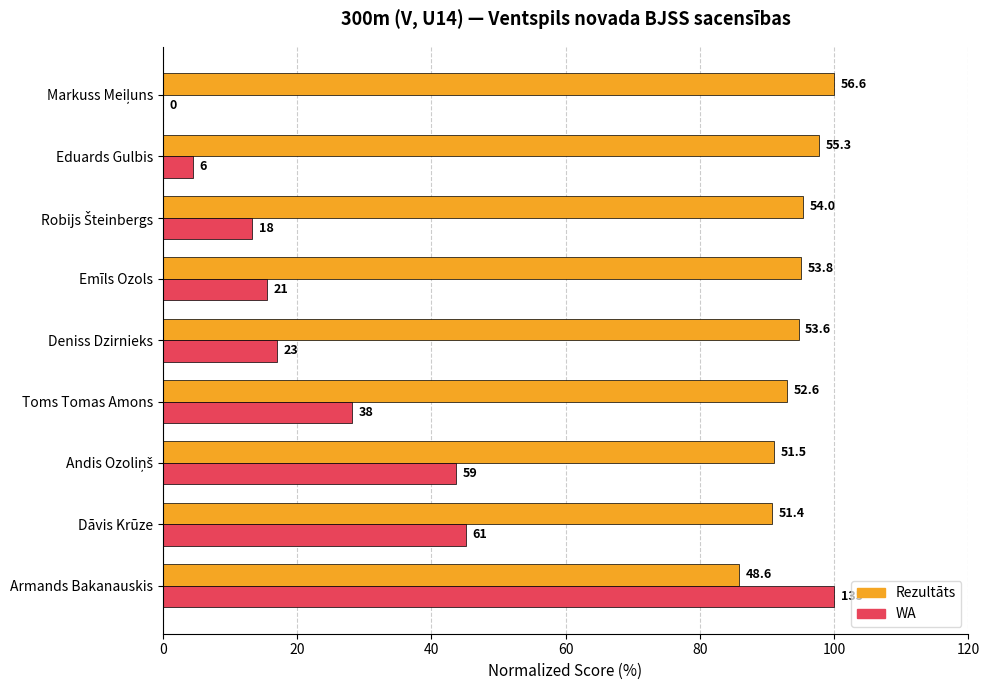

What are all the series names shown in the legend?

Rezultāts, WA